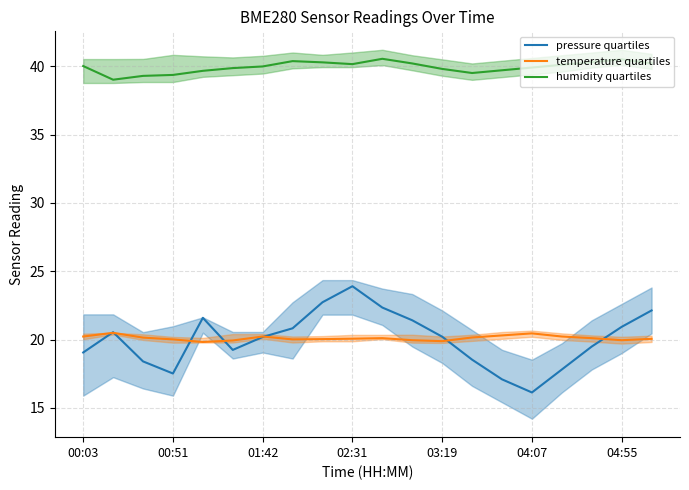

What is the maximum value for temperature quartiles?

20.5